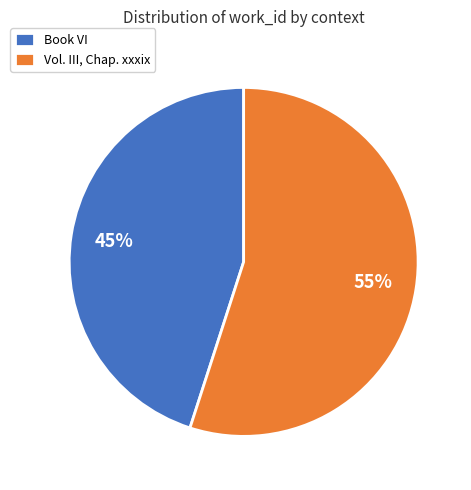

What percentage is the Book VI slice, to the nearest percent?

45%